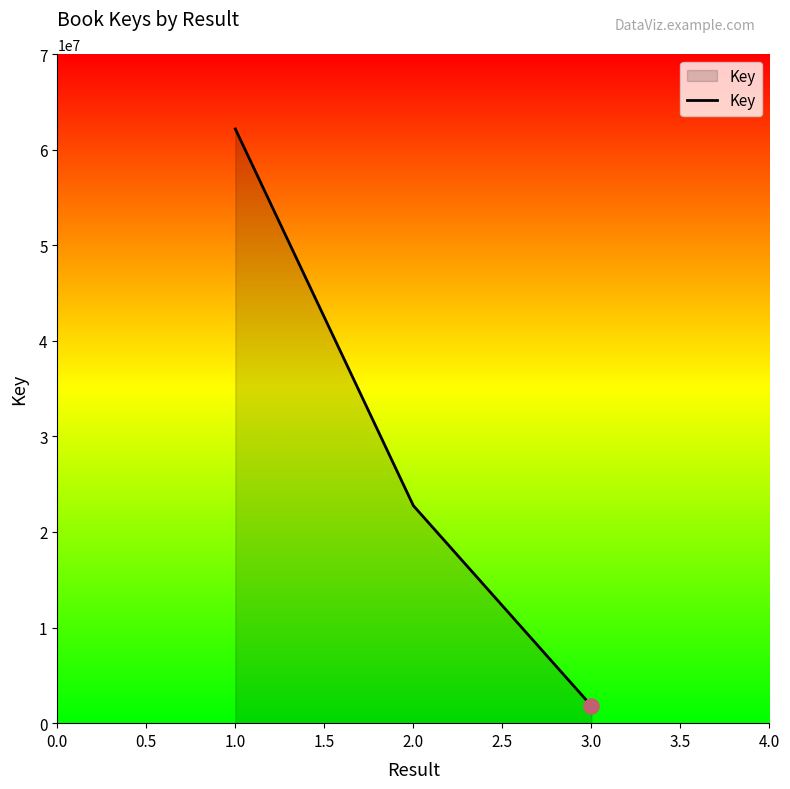

What is the change in value from 1.0 to 3.0?

-60344578